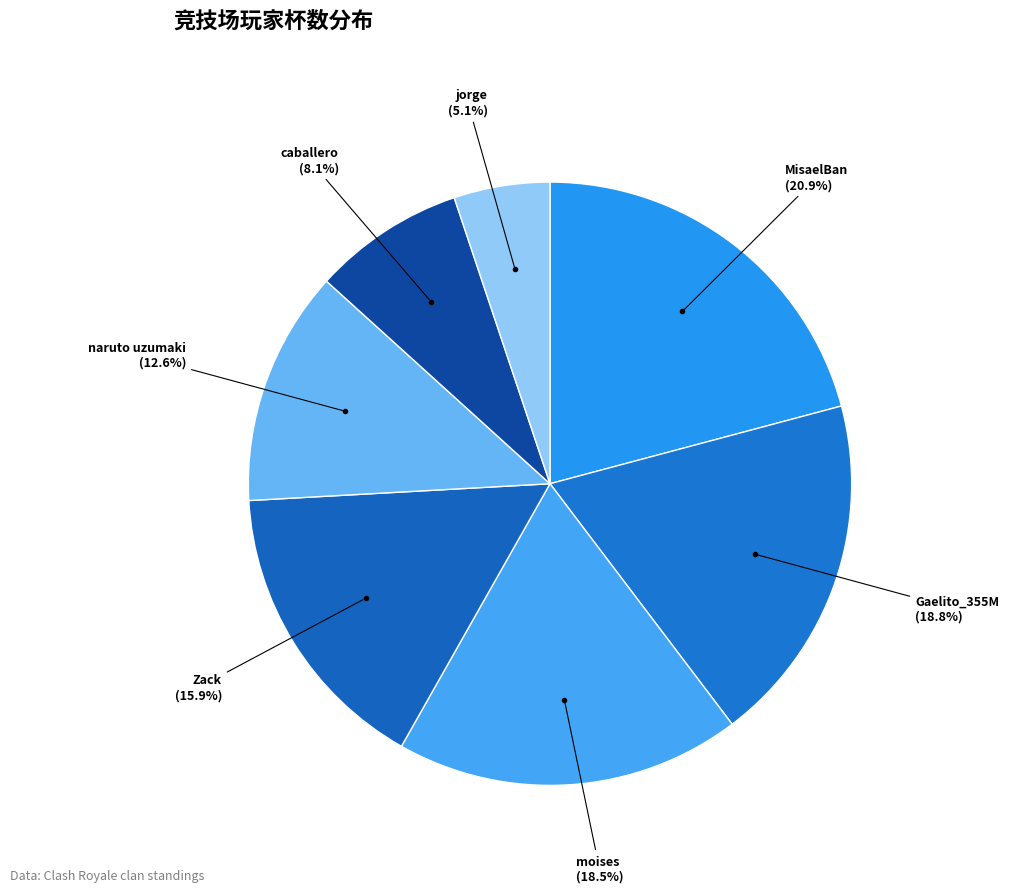

Is the sum of MisaelBan and Gaelito_355M greater than half?

No